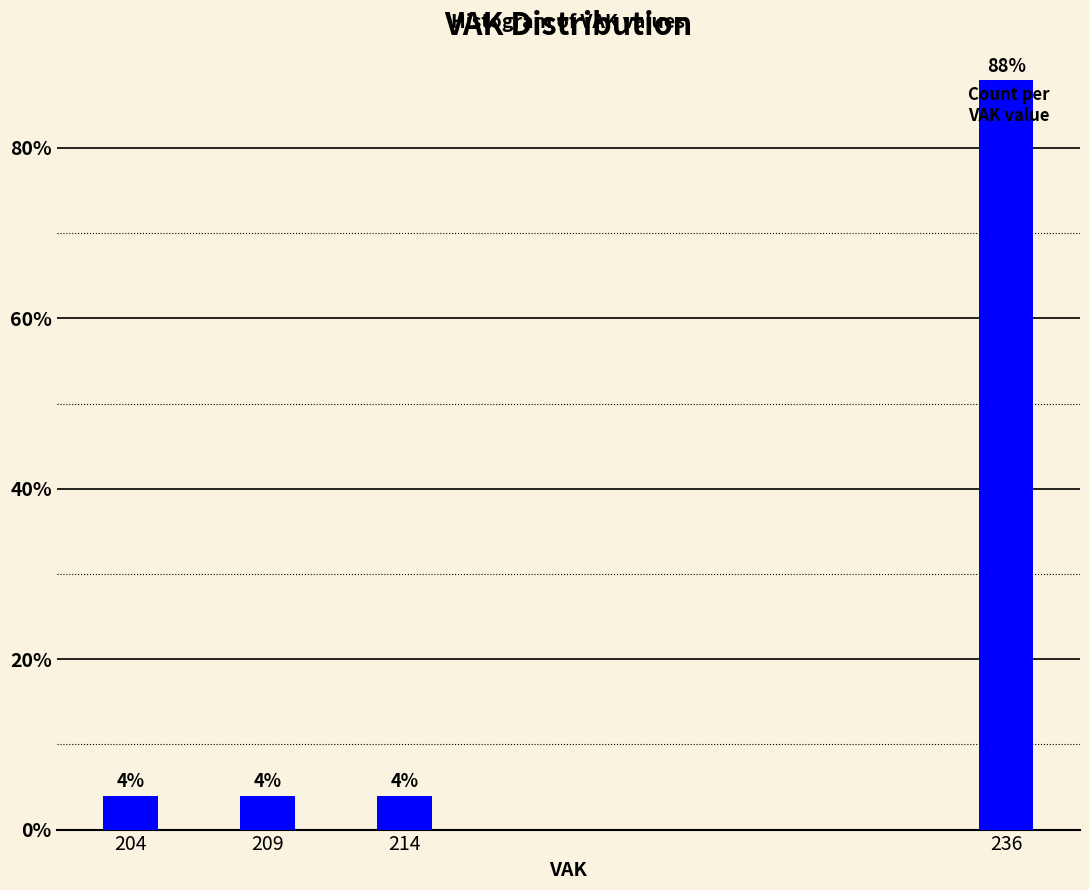

Reading left to right, transcribe all the data shown in this chart.

4	4	4	88